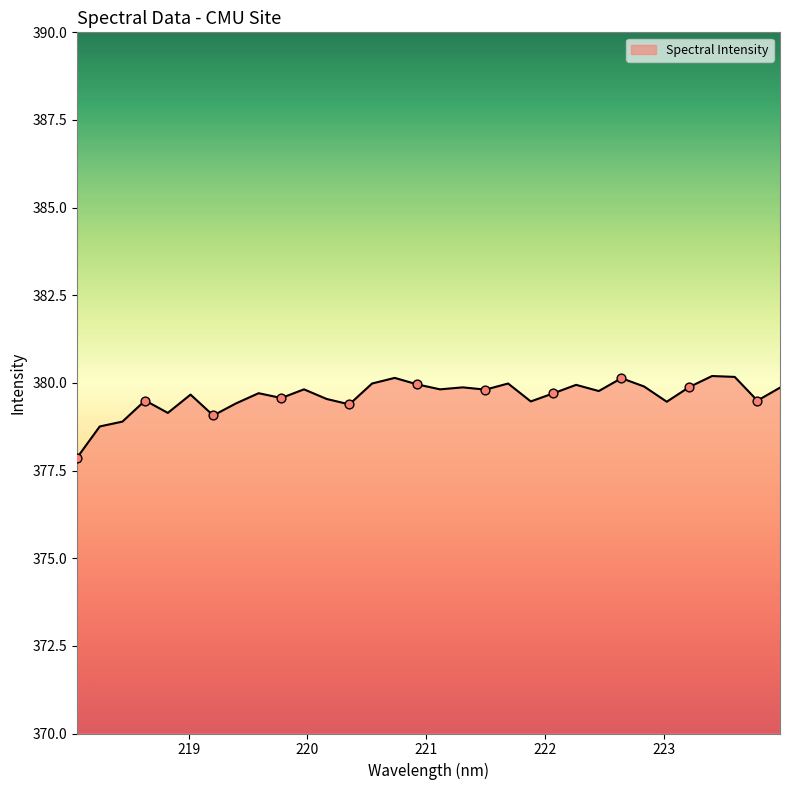

What is the maximum value shown in the chart?

380.2